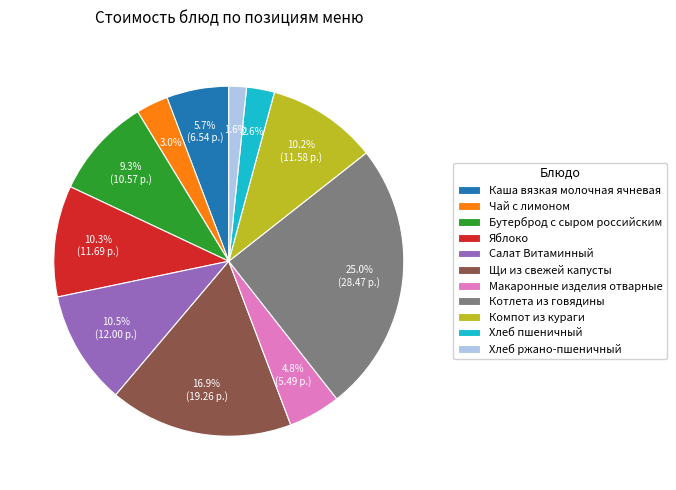

Which slice is the largest?

Котлета из говядины